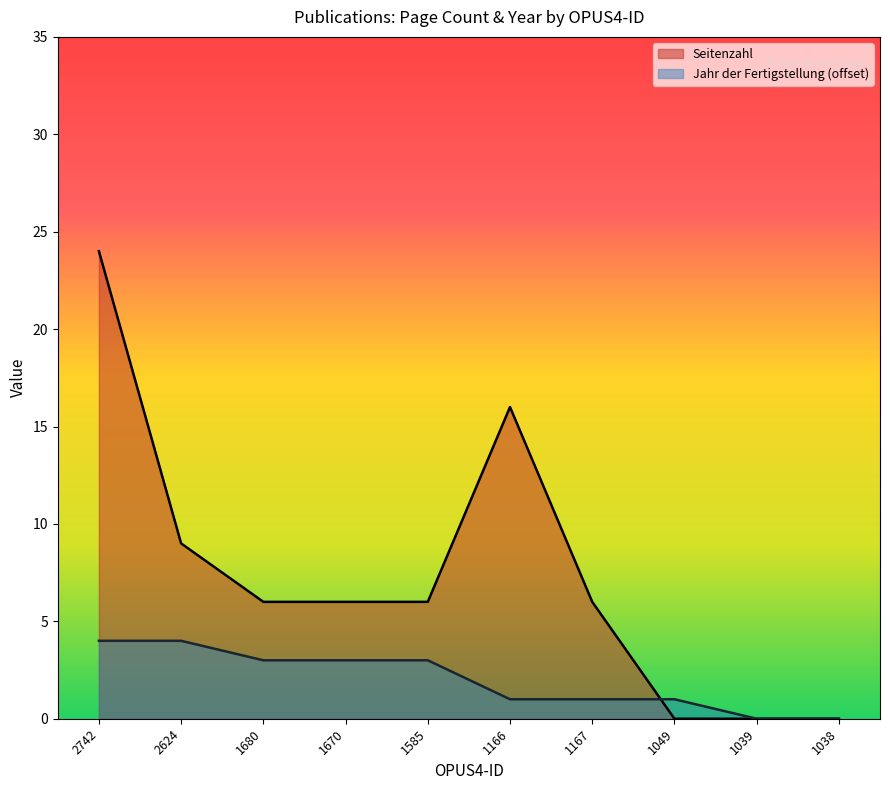

At which category is the sum across all series the highest?

2742